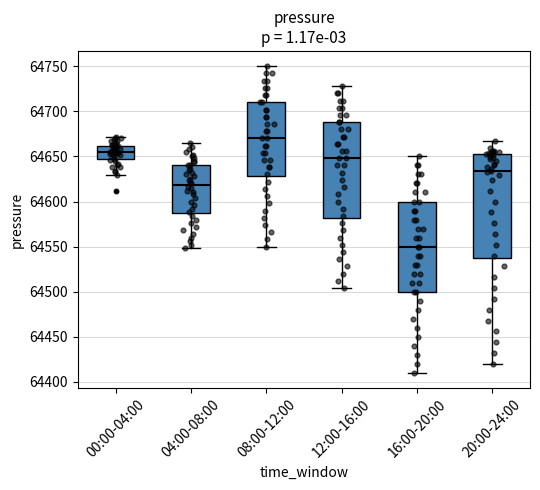

Which box is the tallest, from its lower edge to its upper edge?

20:00-24:00